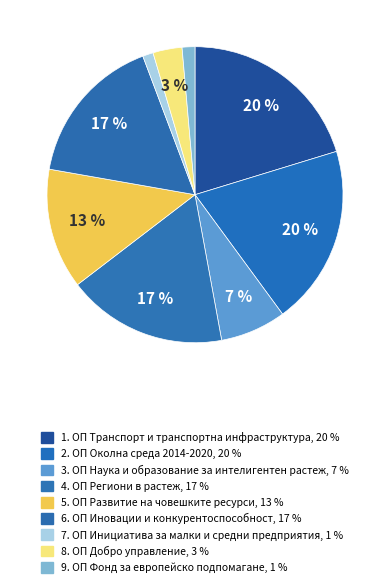

Count the number of slices in the pie.

9